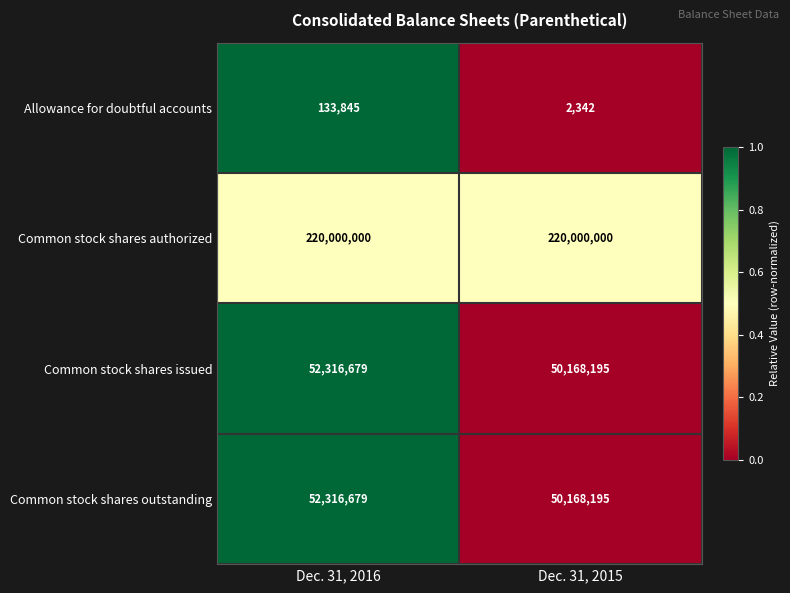

Rank the categories by Common stock shares issued value from lowest to highest.

Dec. 31, 2015, Dec. 31, 2016